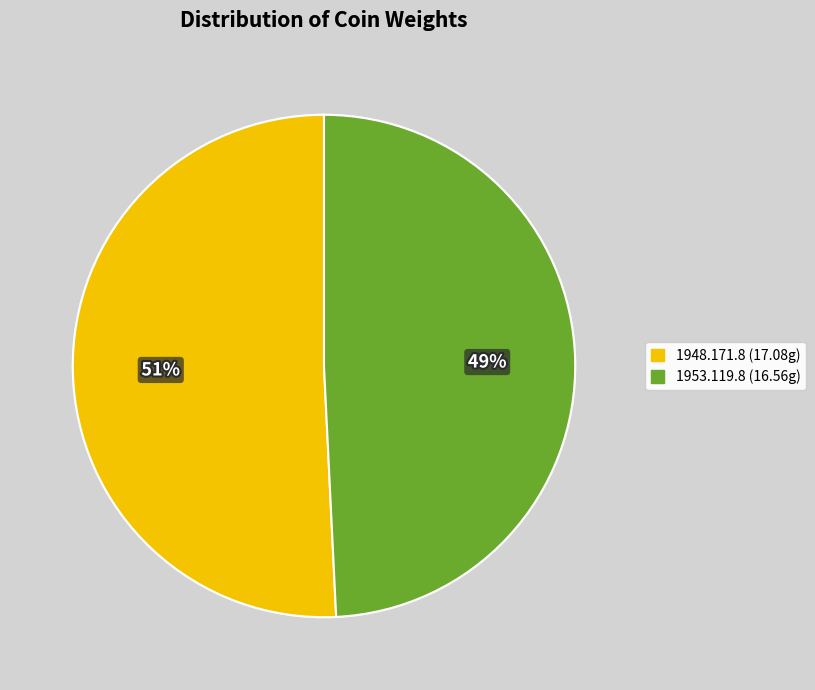

What is the largest slice in the pie chart?

1948.171.8